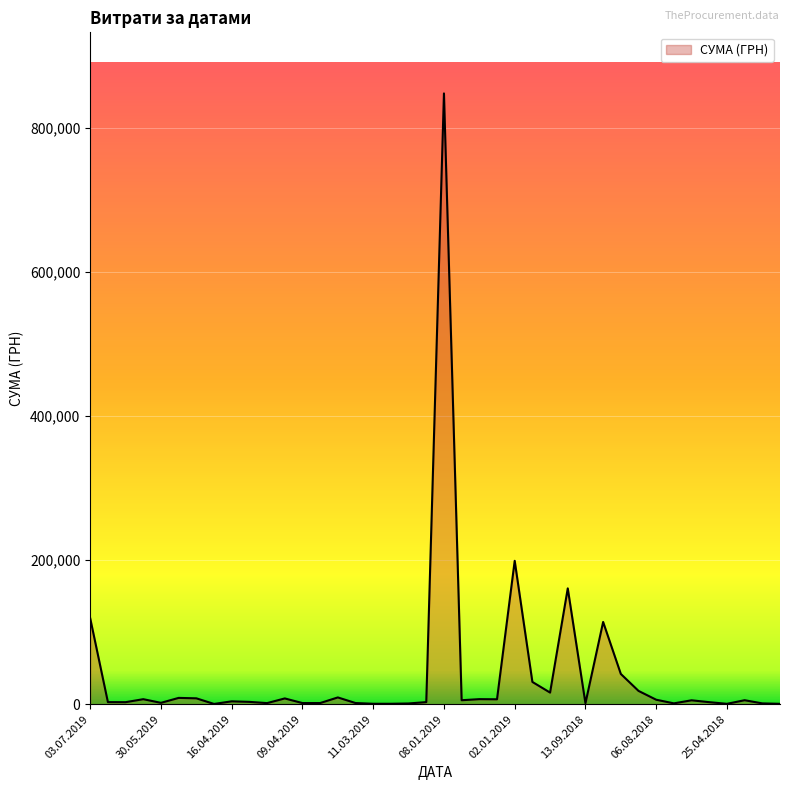

What is the difference between the maximum and minimum values?

847520.8